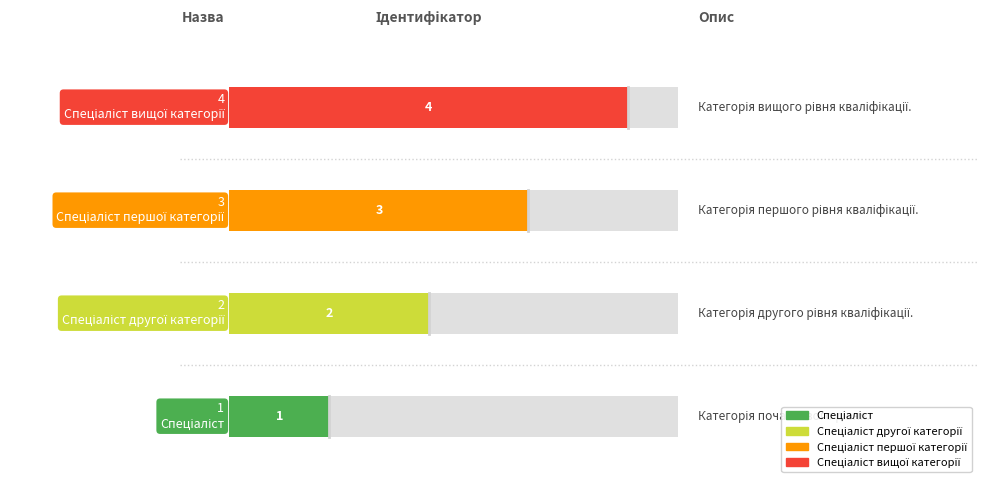

At which label is the value closest to 2?

Спеціаліст другої категорії